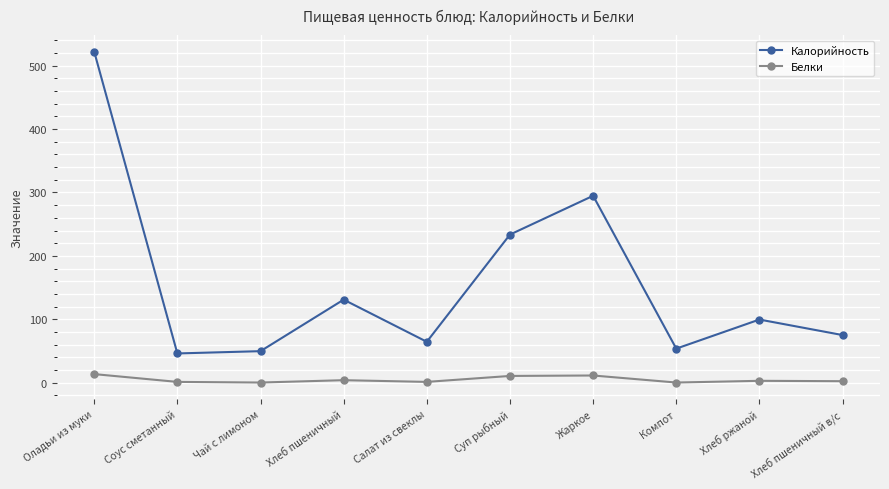

List the series in order of their peak value, lowest first.

Белки, Калорийность